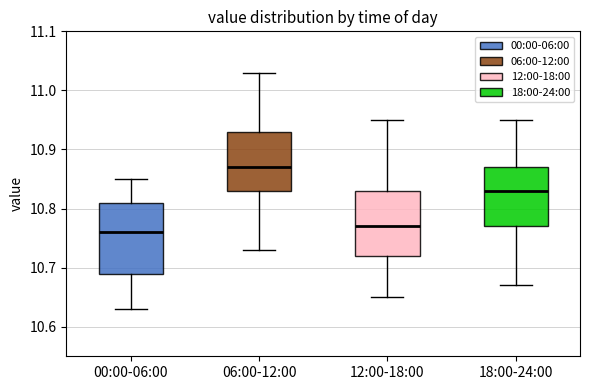

Which box is the tallest, from its lower edge to its upper edge?

00:00-06:00